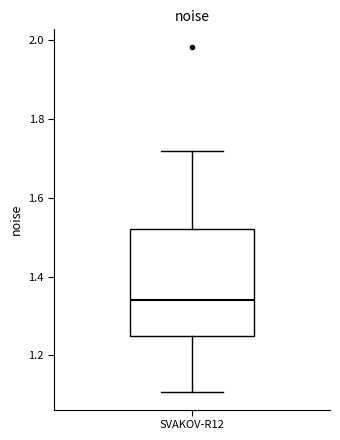

Read this box plot against the y-axis: the position of the median line, the range covered by the box, and the ends of both whiskers. The values are not printed on the chart, so give them approximately, as read against the axis.

median 1.34, box 1.24 to 1.52, whiskers 1.10 to 1.72